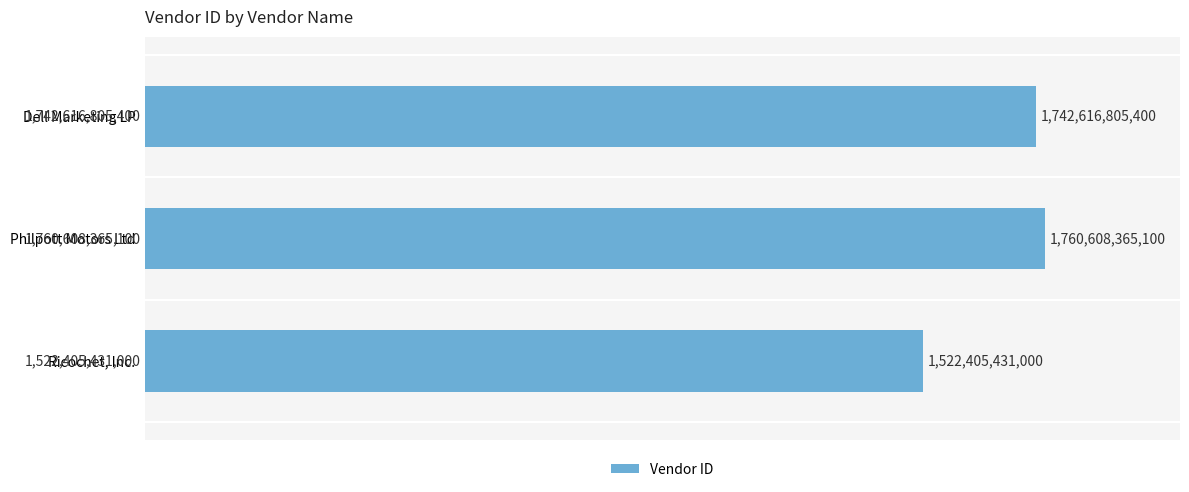

Reading top to bottom, extract all data points from this chart.

Dell Marketing LP=1742616805400	Philpott Motors Ltd=1760608365100	Ricochet, Inc.=1522405431000